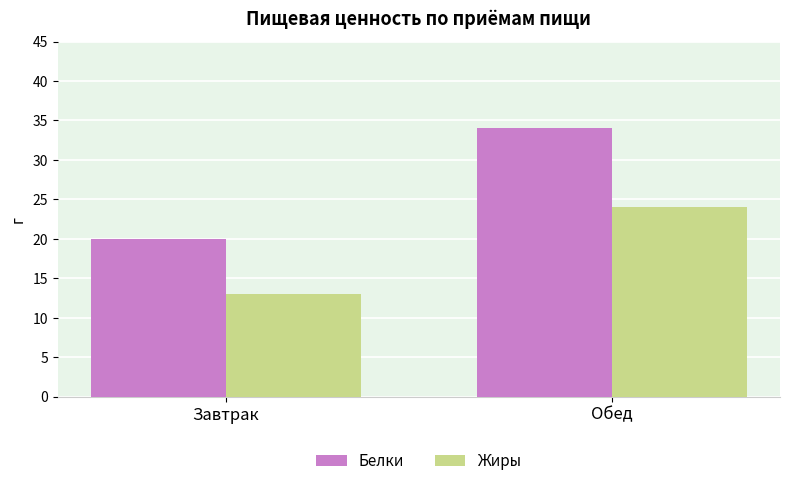

Does the chart contain stacked bars?

No